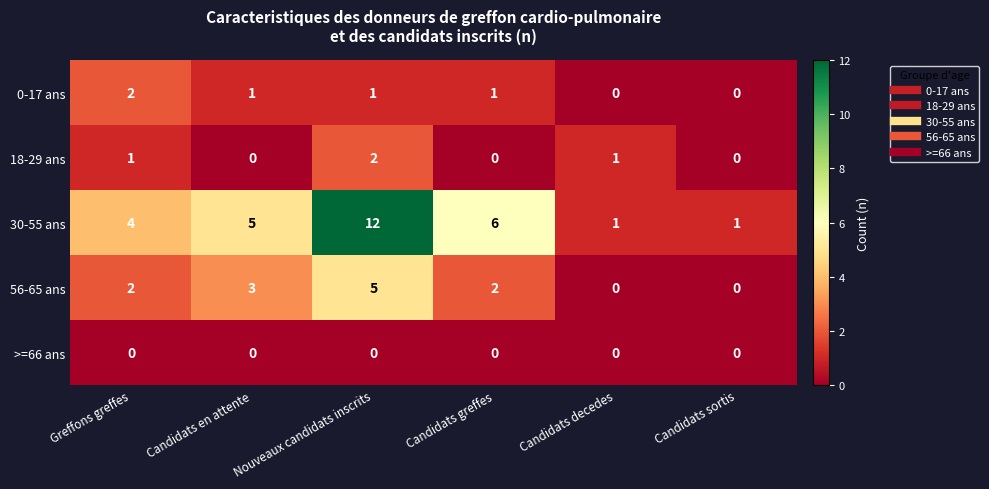

Which series has the widest spread of values?

30-55 ans